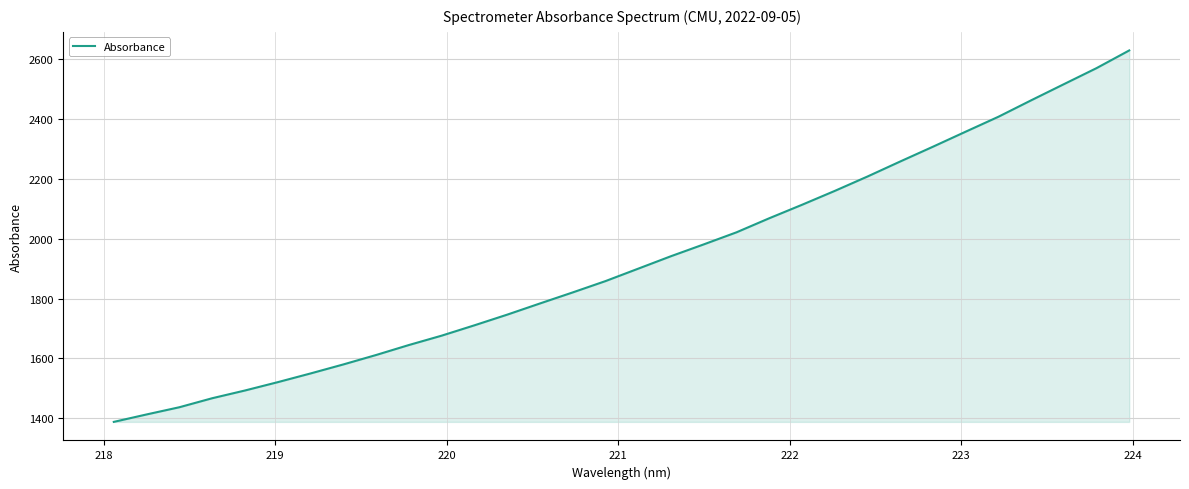

What is the greatest value displayed?

2628.9